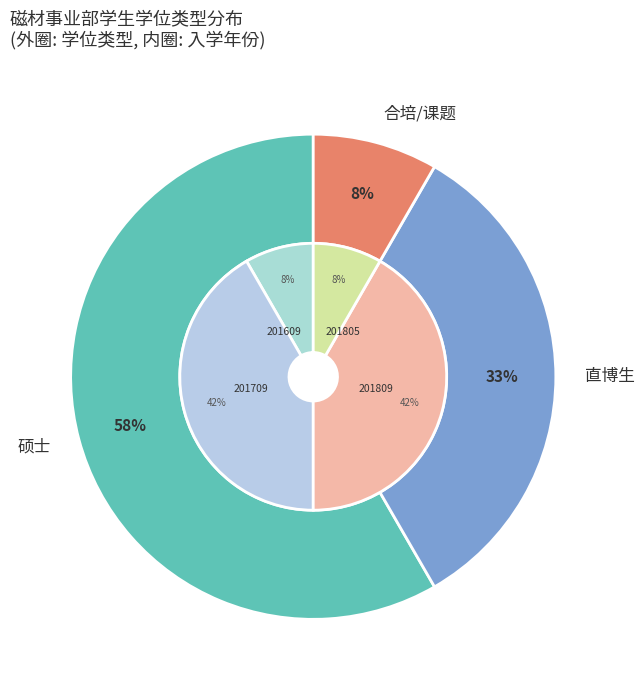

To the nearest percent, what is the difference between the 直博生 and 硕士 slice percentages?

25%